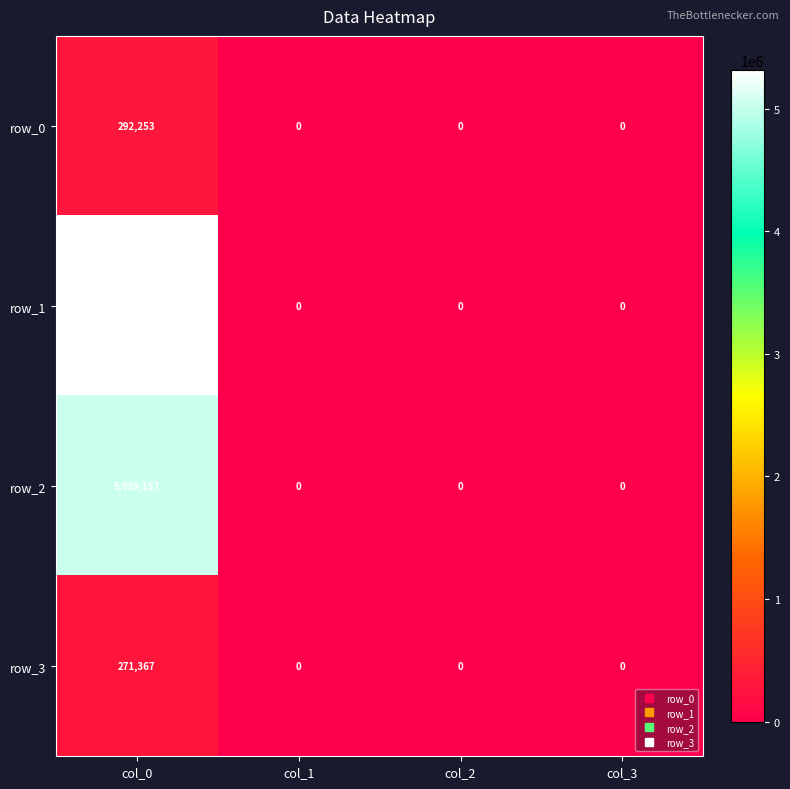

Reading left to right, what are all the values shown in this chart?

row_0: col_0=292253	col_1=0	col_2=0	col_3=0
row_1: col_0=5310524	col_1=0	col_2=0	col_3=0
row_2: col_0=5039157	col_1=0	col_2=0	col_3=0
row_3: col_0=271367	col_1=0	col_2=0	col_3=0